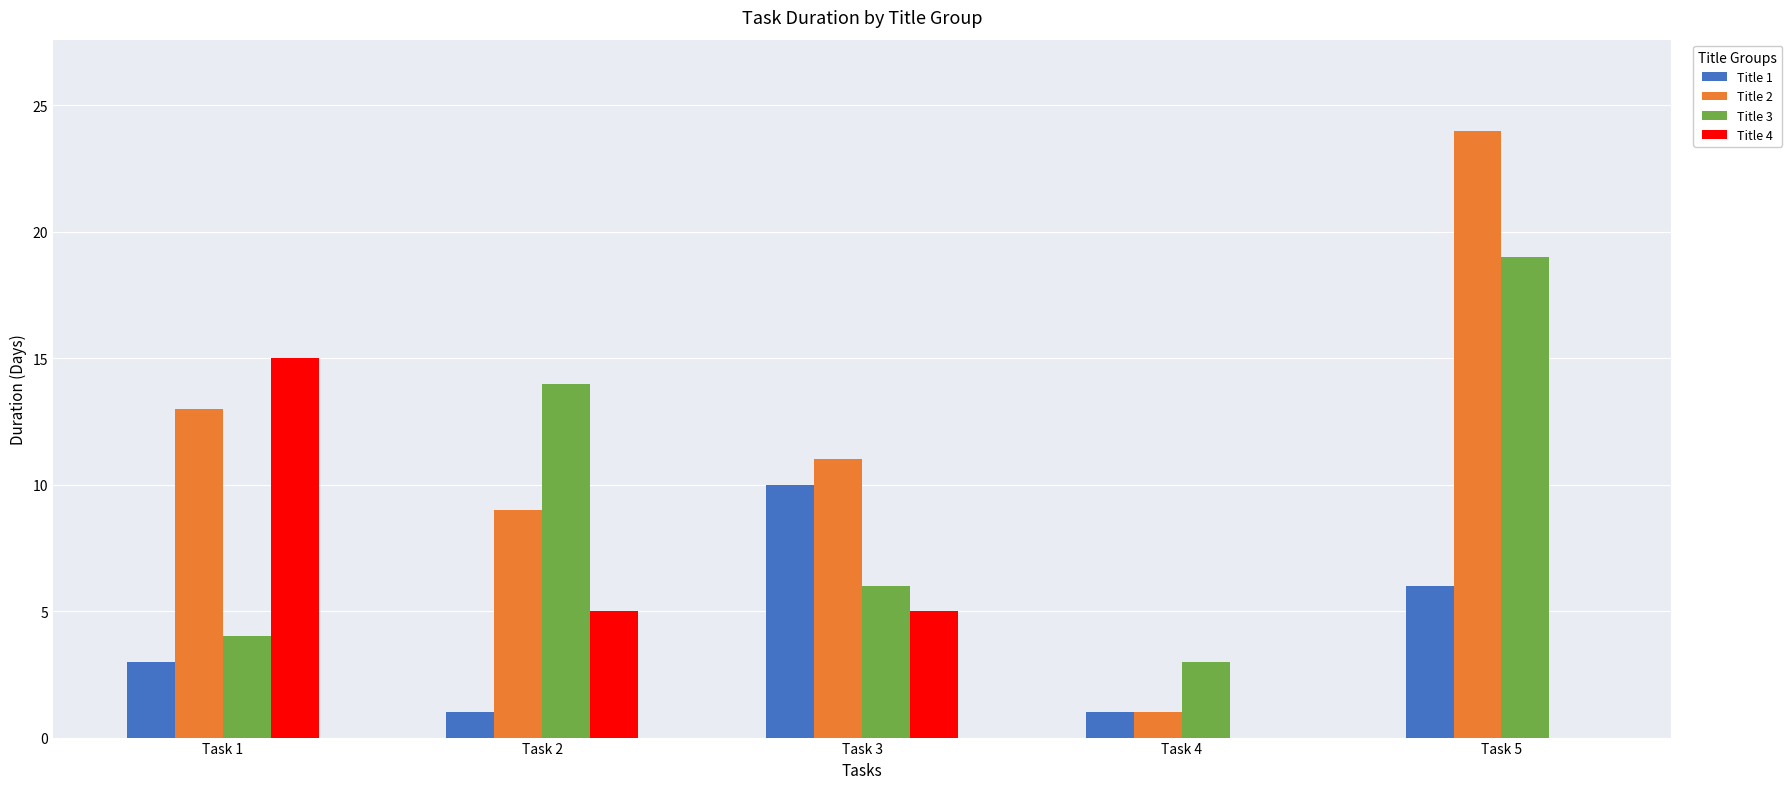

What is the sum of all Title 3 values?

46